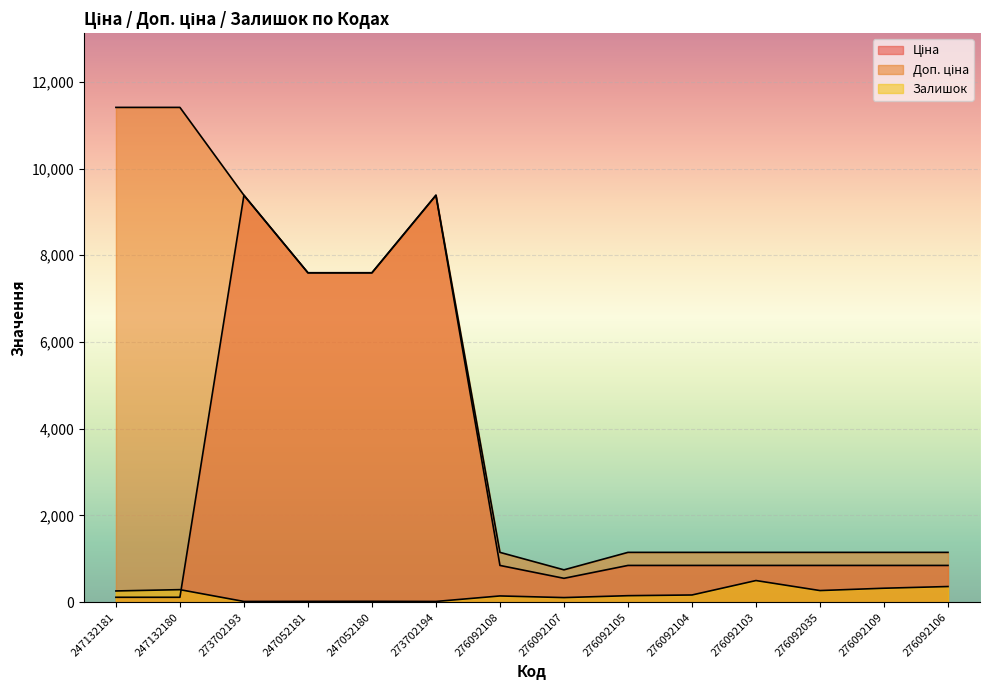

How many lines are shown in the chart?

3